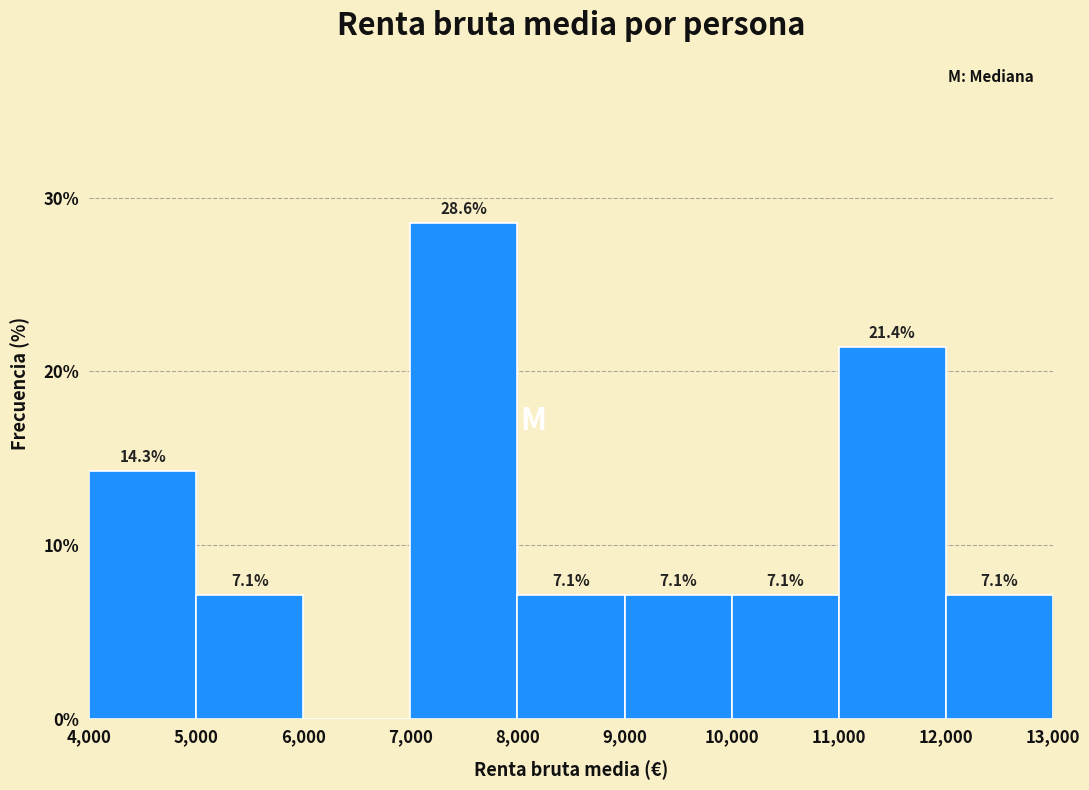

Which range on the x-axis has the tallest bar?

7,000 to 8,000